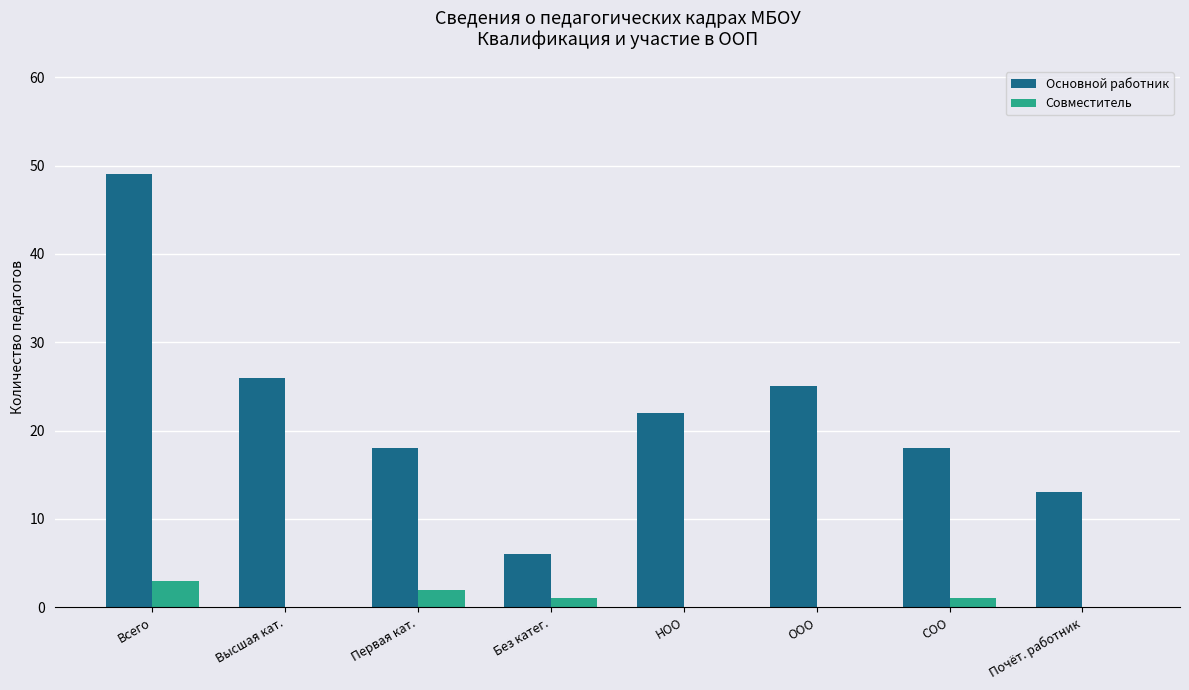

What is the average value of the Основной работник series?

22